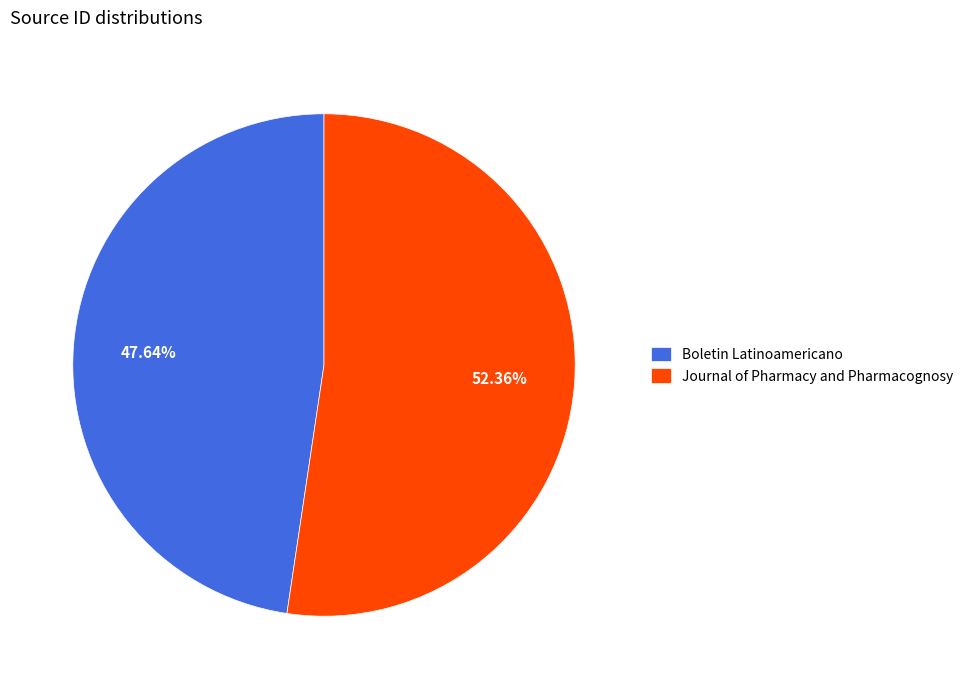

Rank the categories by value from lowest to highest.

Boletin Latinoamericano, Journal of Pharmacy and Pharmacognosy